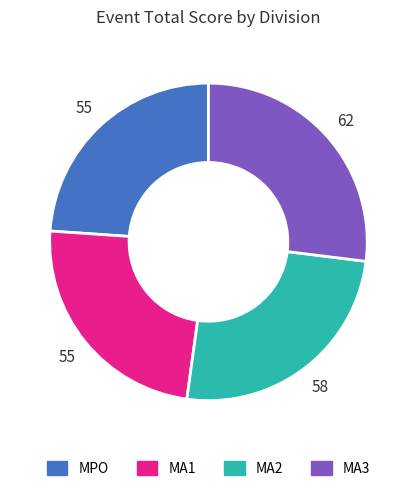

True or false: MA3 accounts for 27% of the total.

True